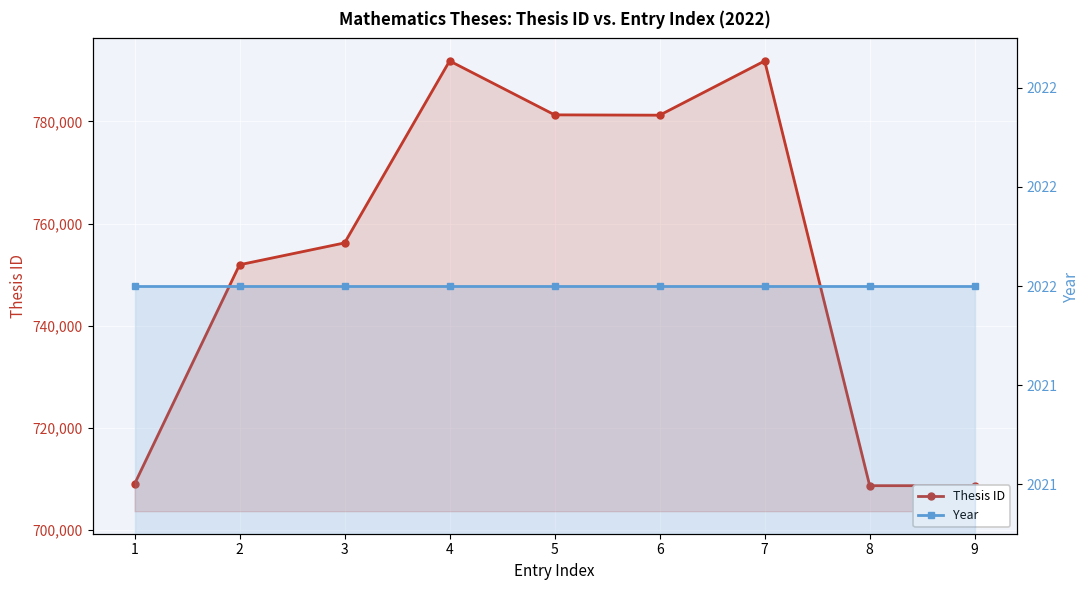

True or false: Year has a value of 2022 at 6.

True